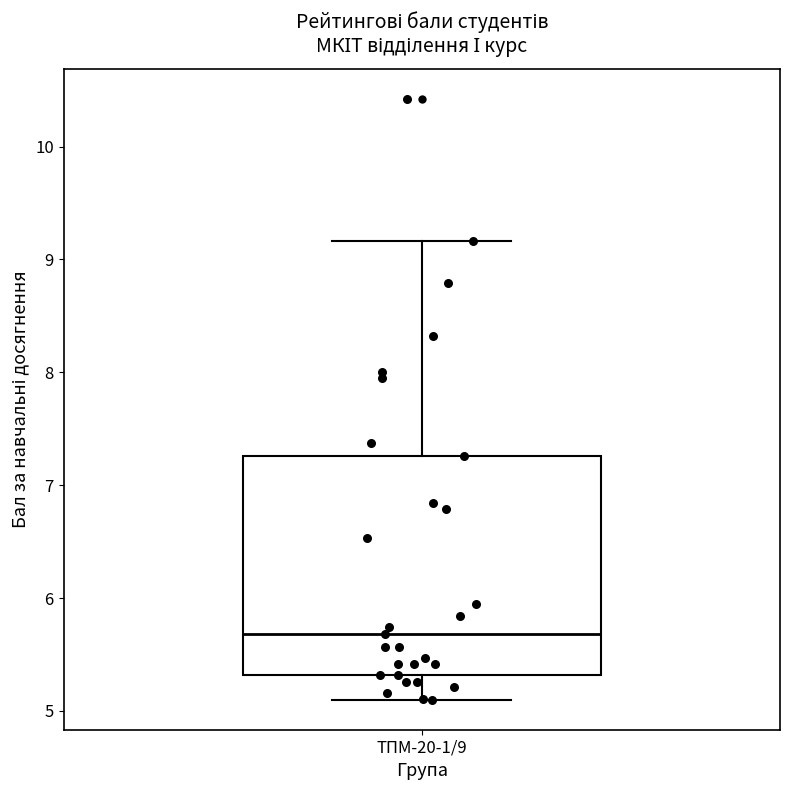

Where is the upper edge of the box for ТПМ-20-1/9 on the y-axis? The values are not printed on the chart, so give them approximately, as read against the axis.

7.3